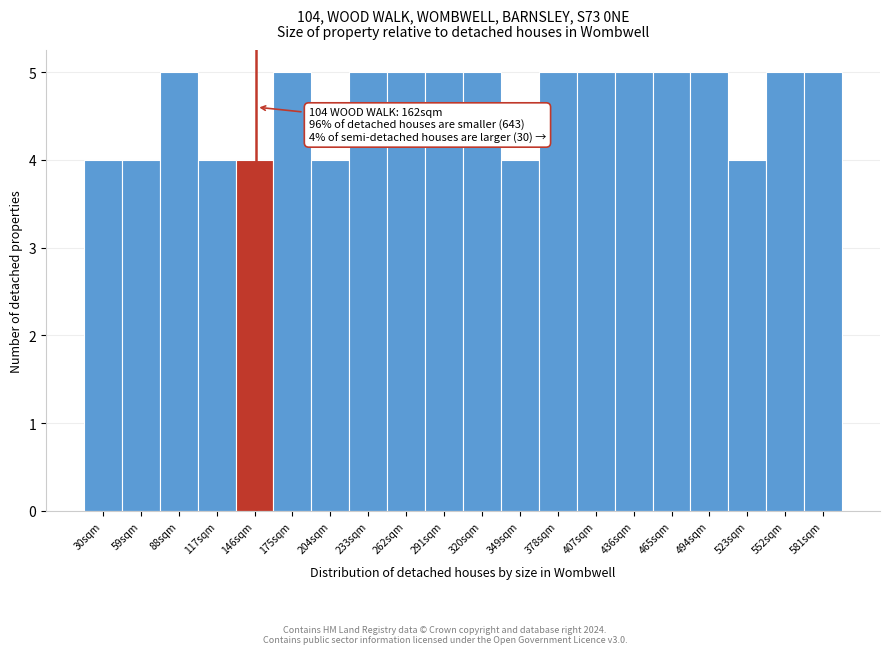

Reading left to right, list all the values displayed in this chart.

30sqm=4	59sqm=4	88sqm=5	117sqm=4	146sqm=4	175sqm=5	204sqm=4	233sqm=5	262sqm=5	291sqm=5	320sqm=5	349sqm=4	378sqm=5	407sqm=5	436sqm=5	465sqm=5	494sqm=5	523sqm=4	552sqm=5	581sqm=5